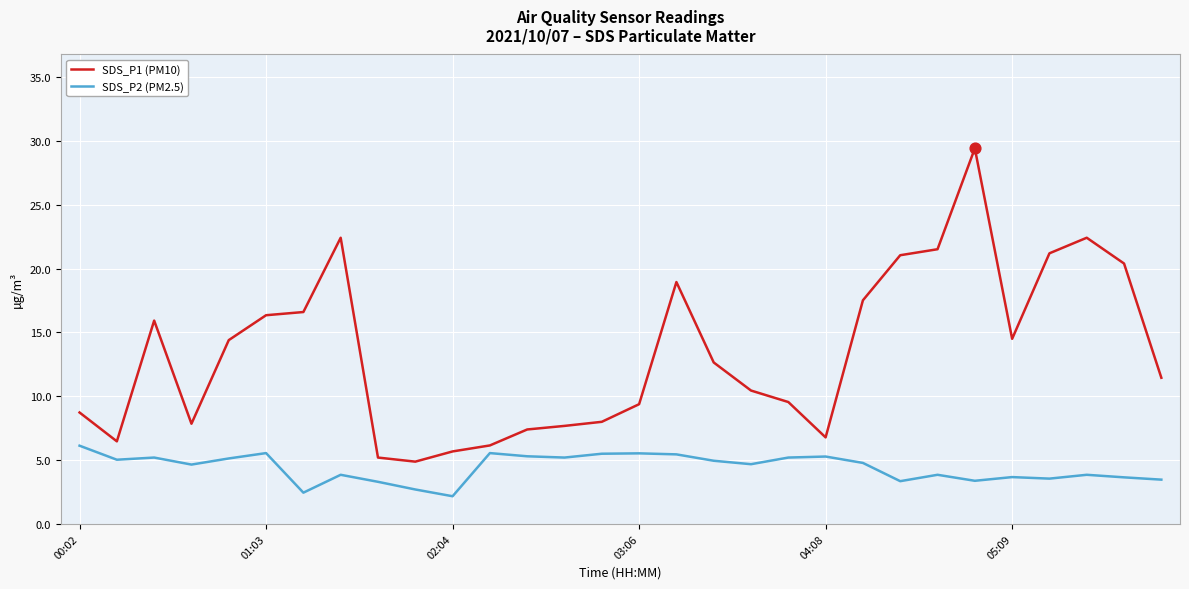

What is the difference between the maximum and minimum values in the SDS_P1 (PM10) series?

24.5